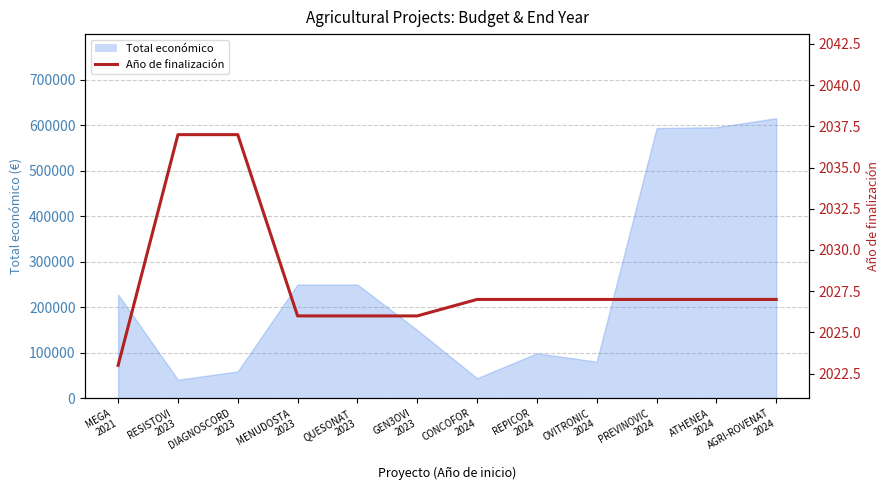

What is the label of the 6th point from the left?

GEN3OVI
2023